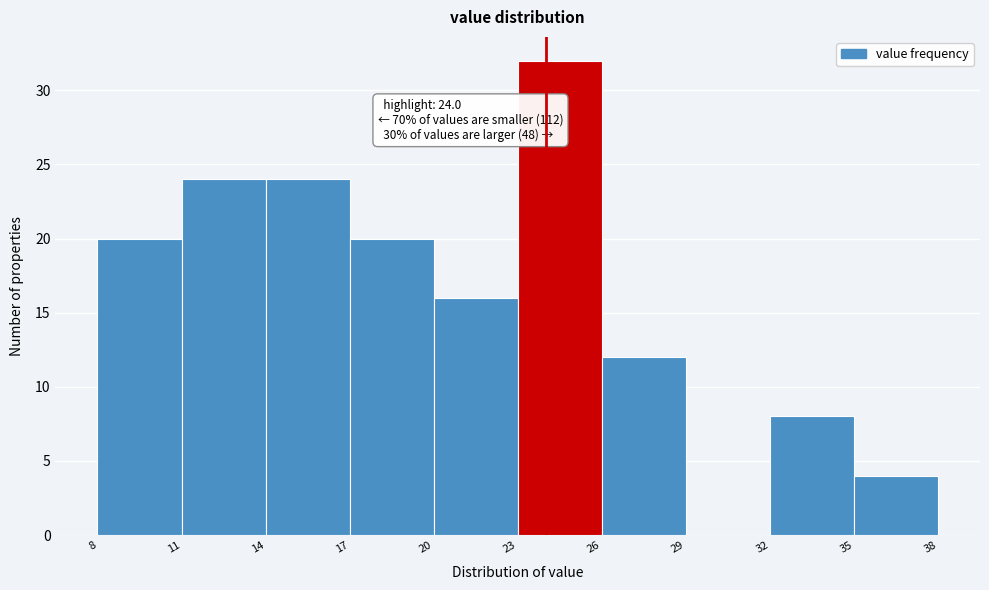

Which range on the x-axis has the tallest bar?

23 to 26